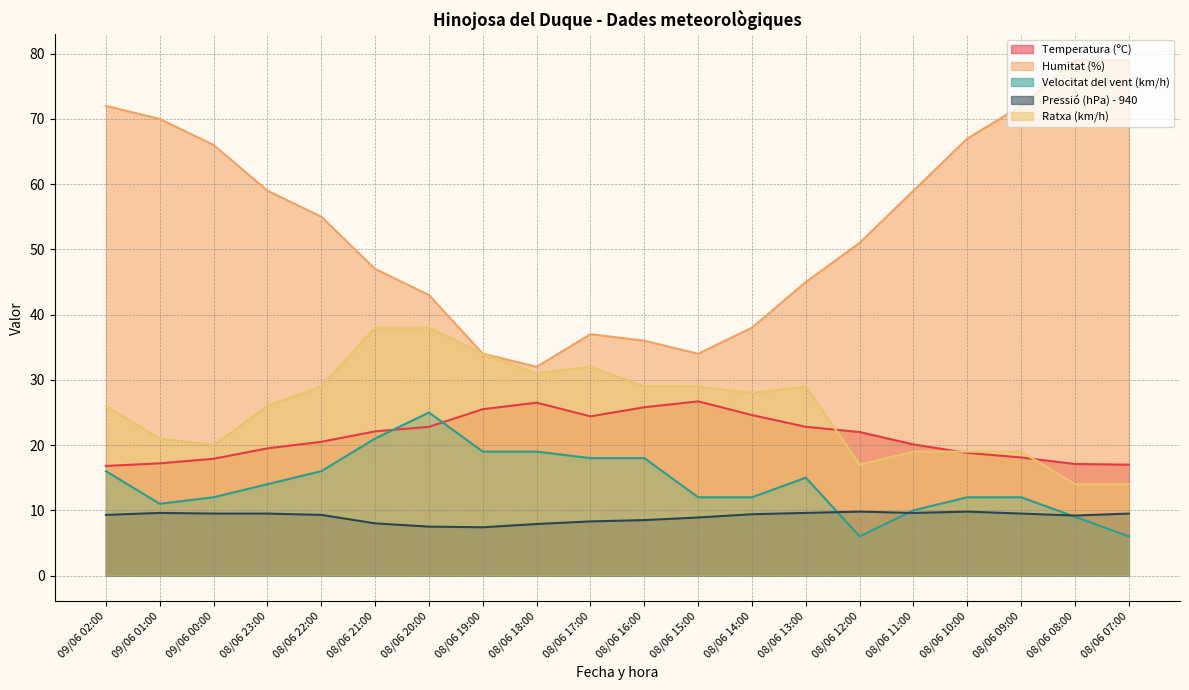

What is the value of the Ratxa (km/h) point at the 8th from the left?

34.0